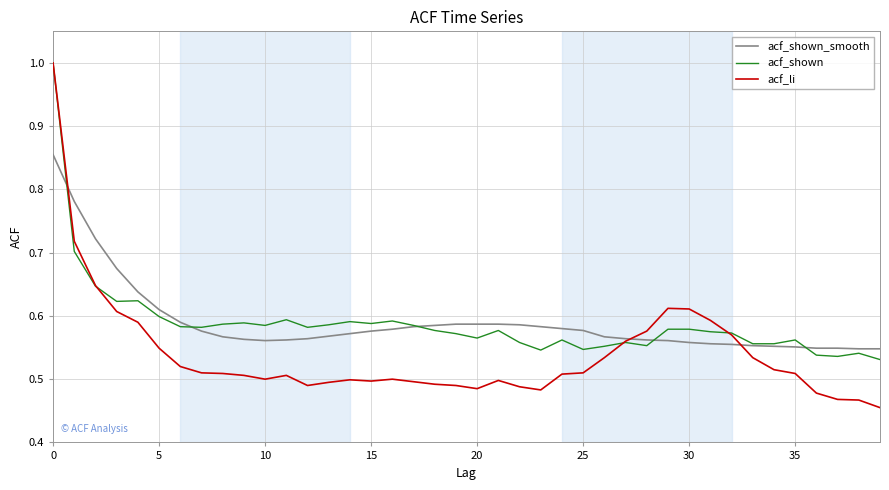

What are all the series names shown in the legend?

acf_shown_smooth, acf_shown, acf_li